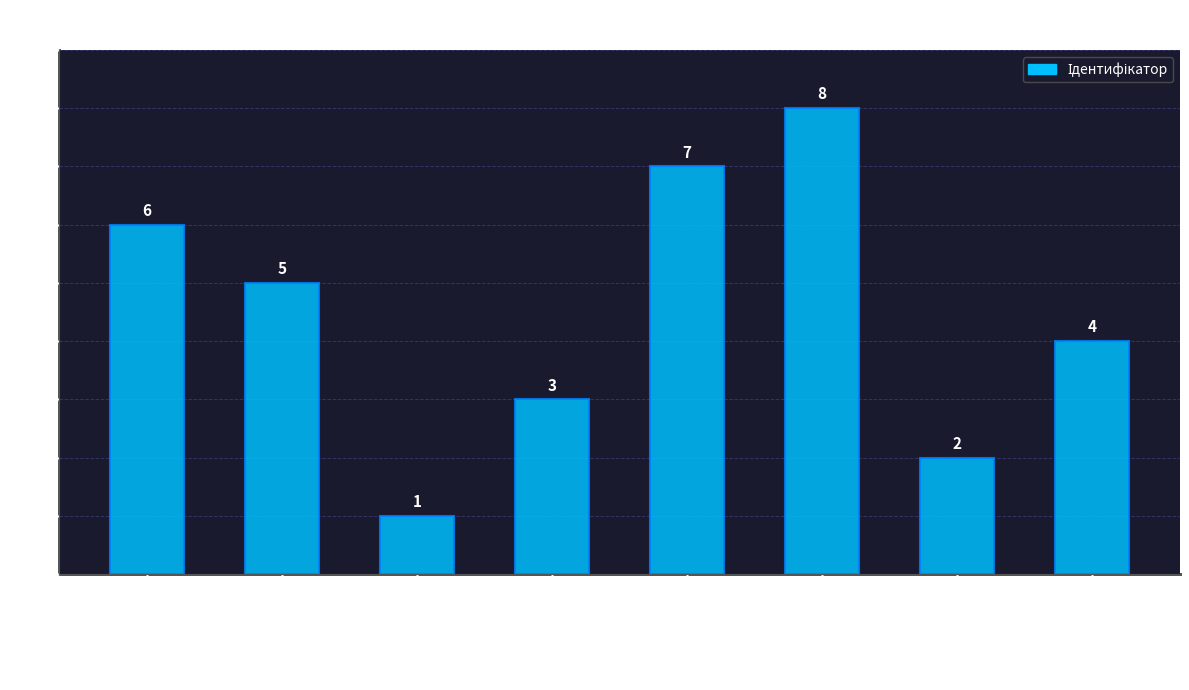

Reading left to right, extract all data points from this chart.

6	5	1	3	7	8	2	4